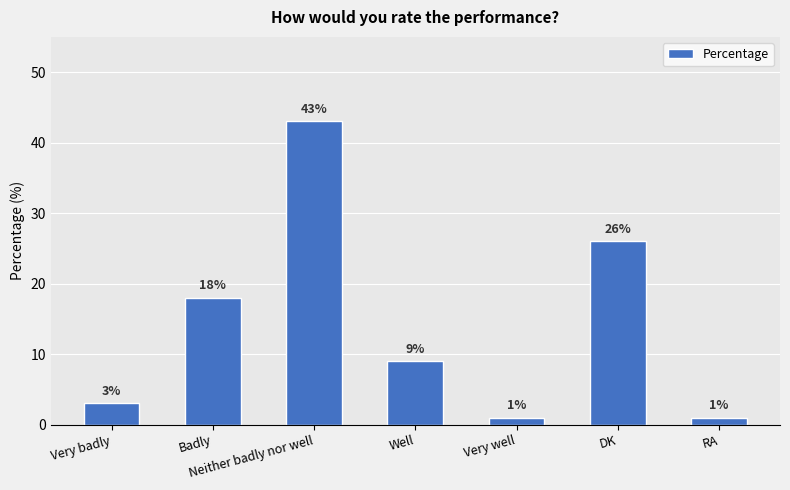

True or false: the data shows 18 at Badly.

True